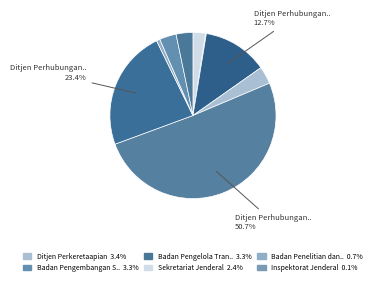

Count the number of slices in the pie.

9